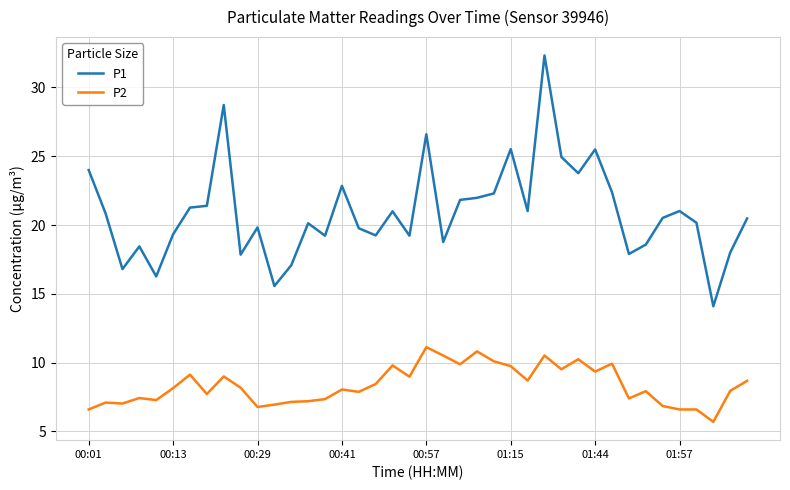

What is the lowest value of the P1 series?

14.1